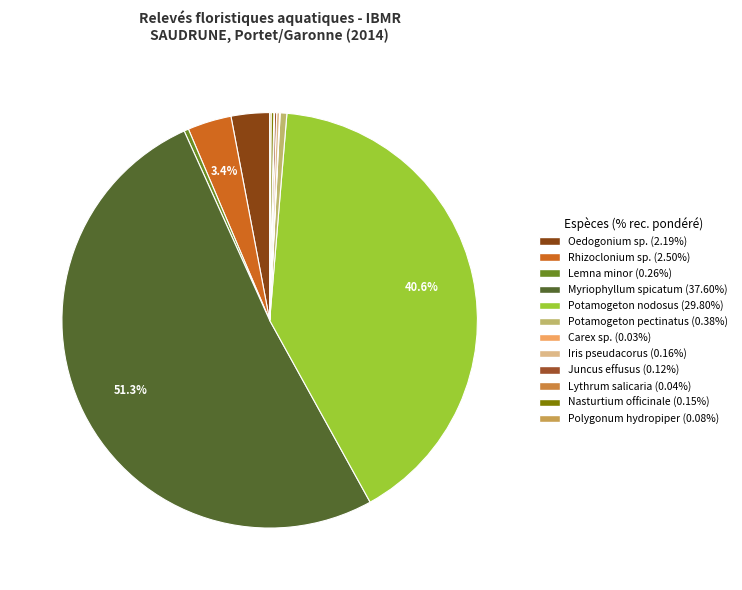

Does Myriophyllum spicatum represent more than half of the total?

Yes